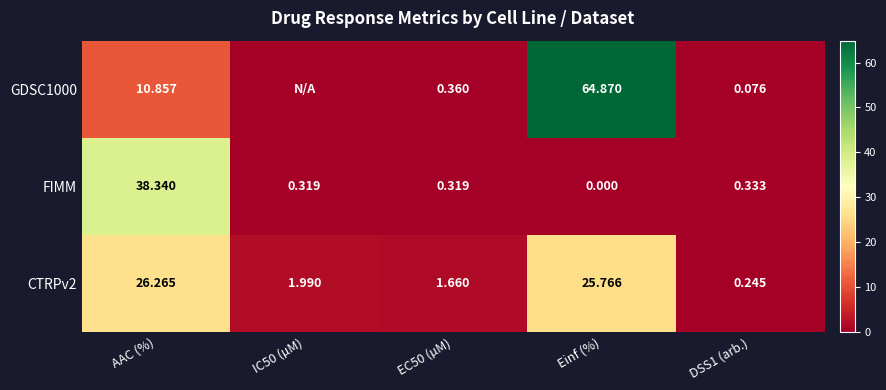

At which category does the chart reach its minimum across all series?

IC50 (µM)